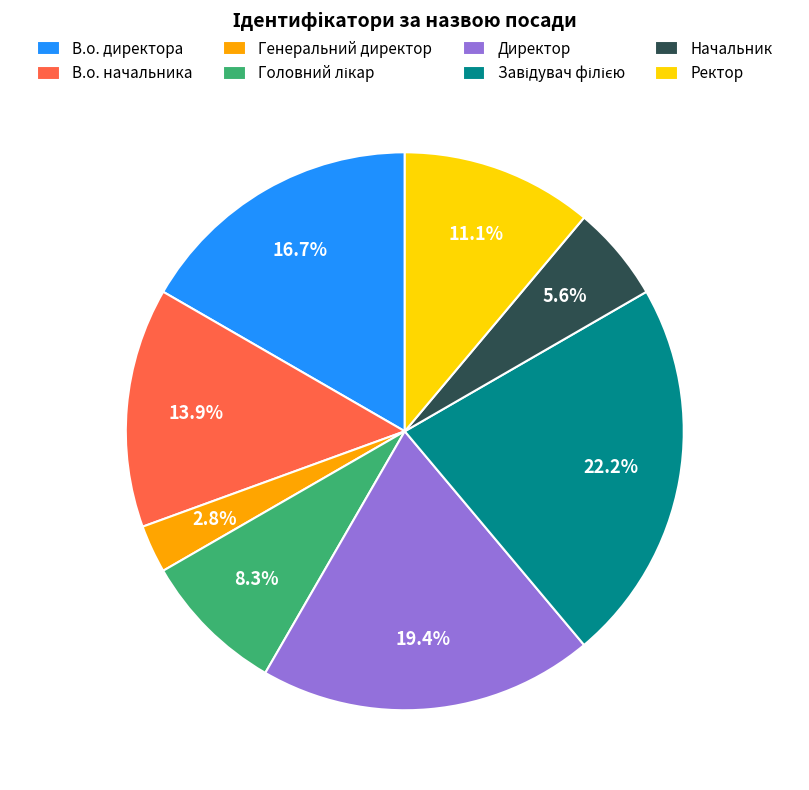

What is the ratio of the value at Начальник to the value at Ректор?

0.5